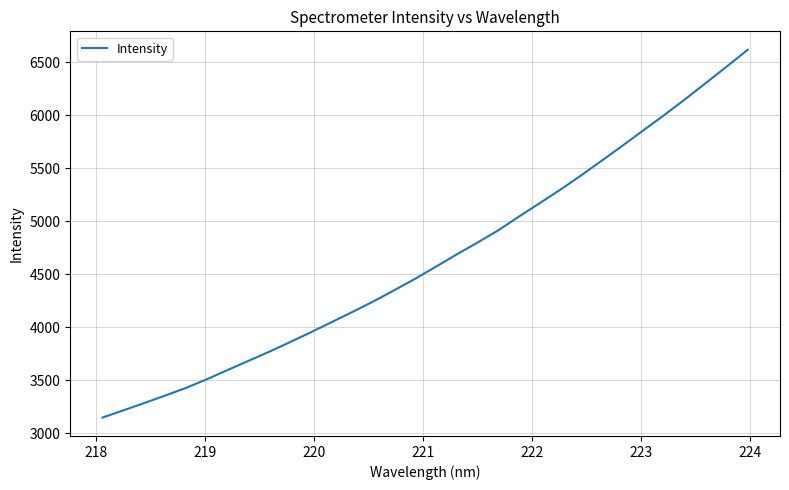

What is the difference between the maximum and minimum values?

3470.9